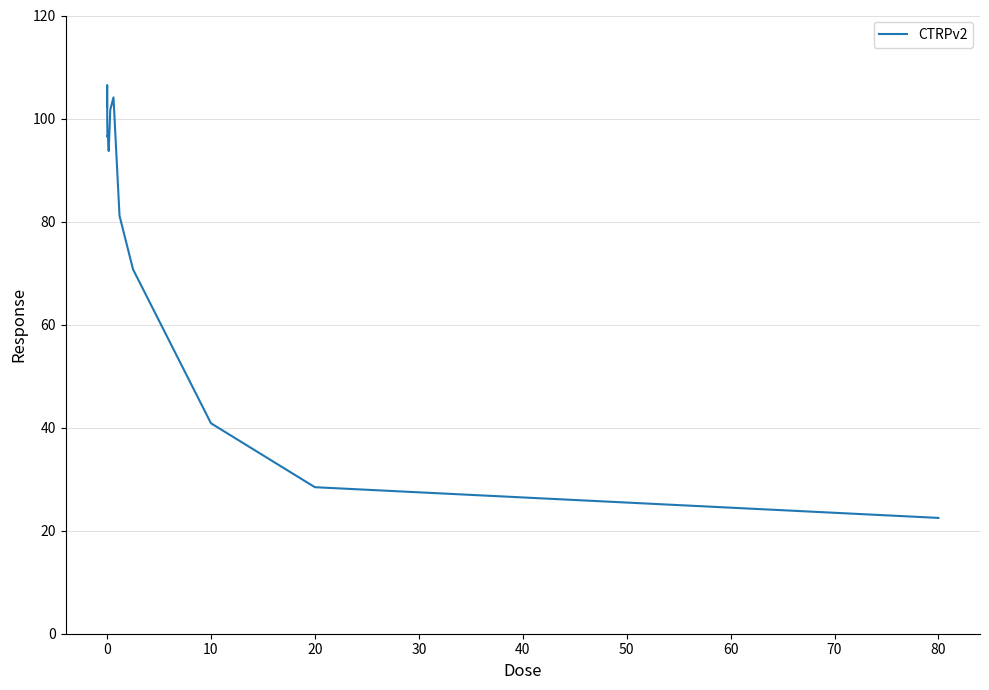

What is the difference between the maximum and minimum values?

84.0